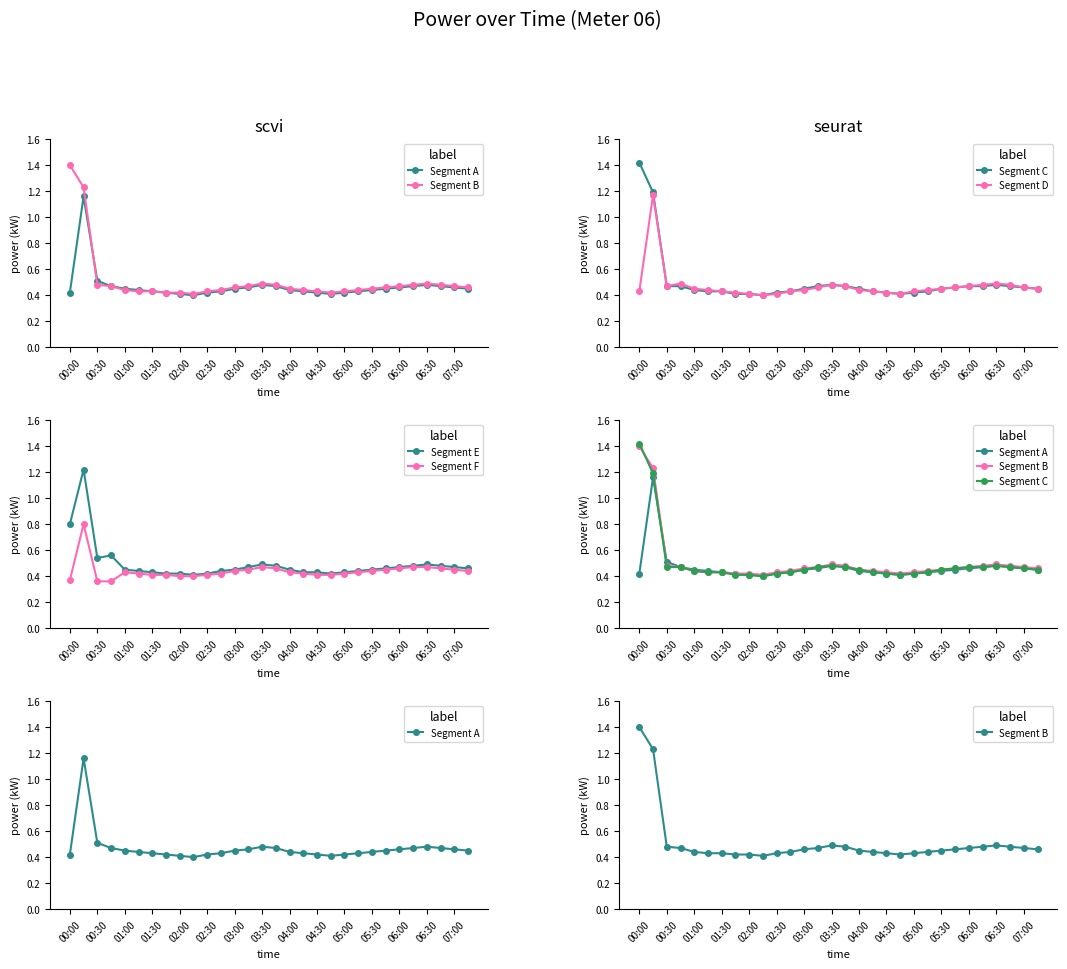

How many Segment E values are between 0 and 1?

29